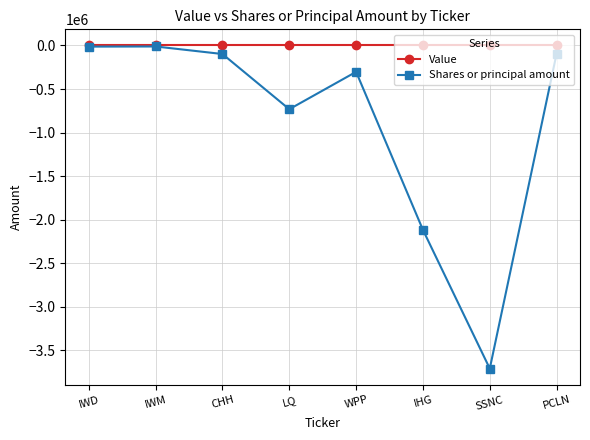

What is the average value of the Shares or principal amount series?

-884270